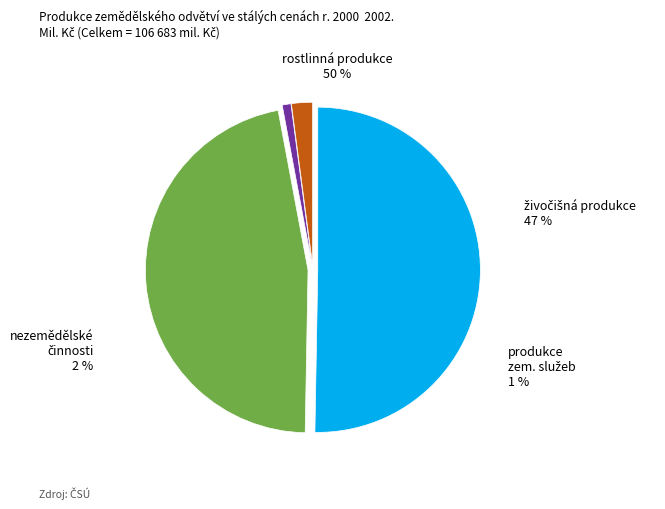

What is the smallest slice in the pie chart?

produkce zemědělských služeb